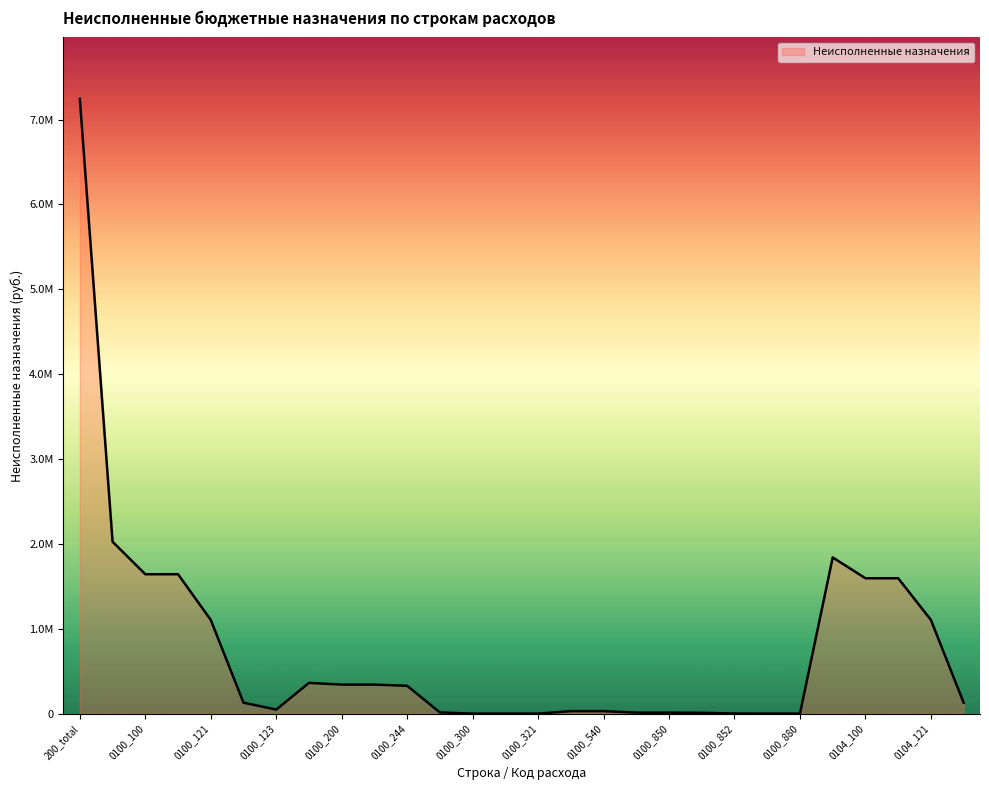

How many interior local valleys (lower than both neighbors) does the data have?

2